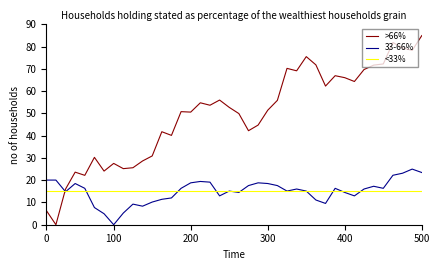

Which series has the largest total across all categories?

>66%